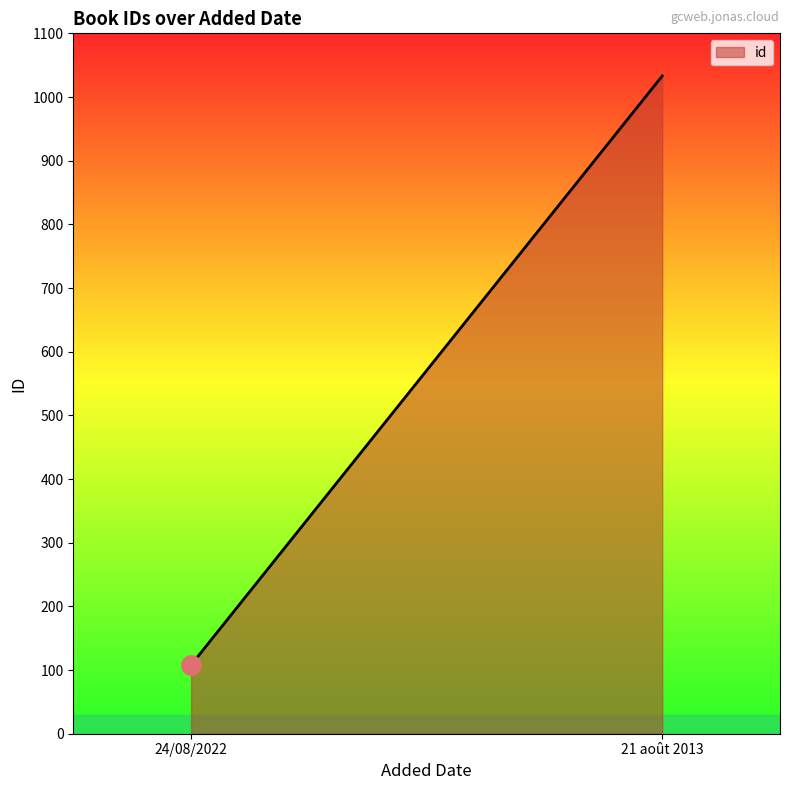

Count the number of categories in the chart.

200